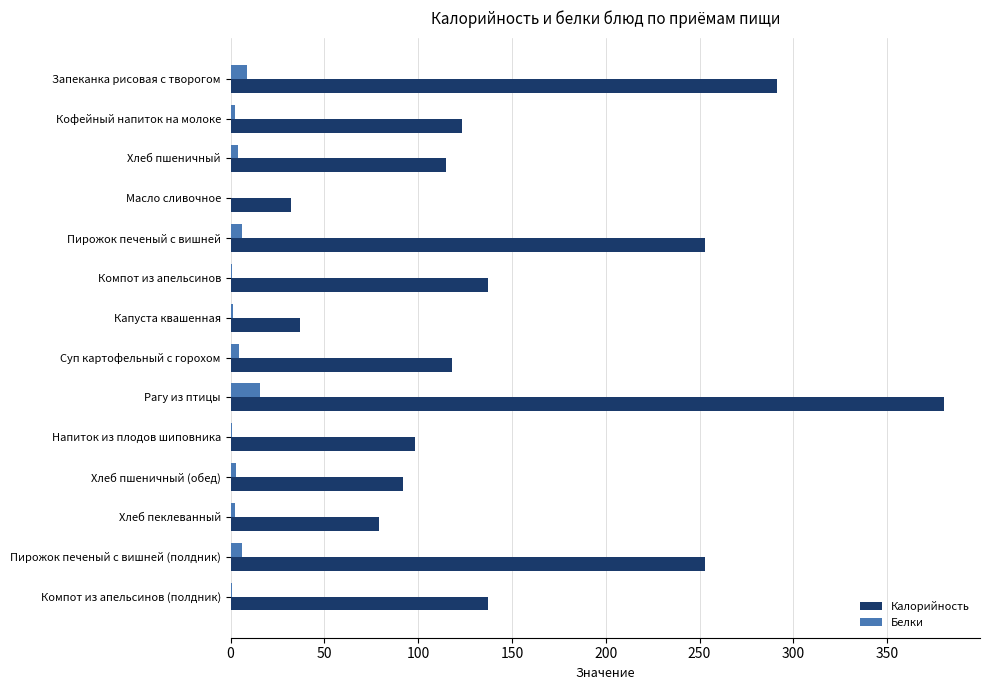

Between Кофейный напиток на молоке and Капуста квашенная, which series saw the biggest shift?

Калорийность